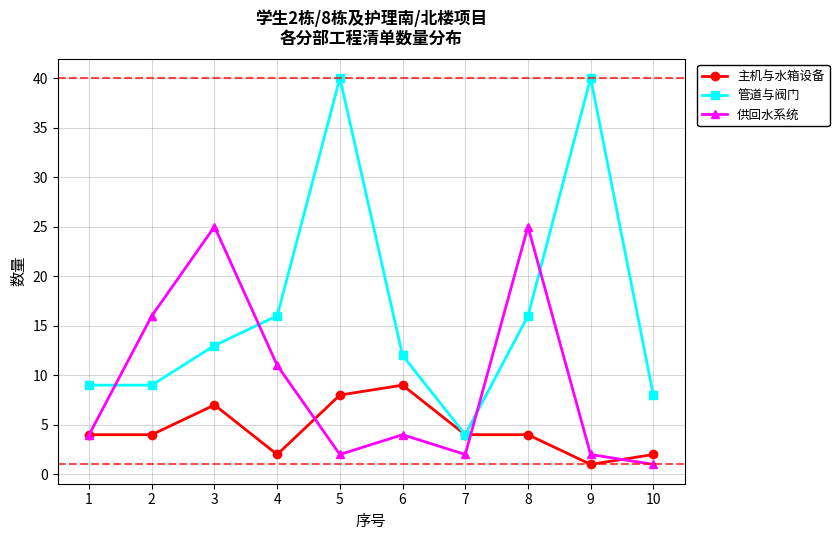

Does the chart have visible grid lines?

Yes